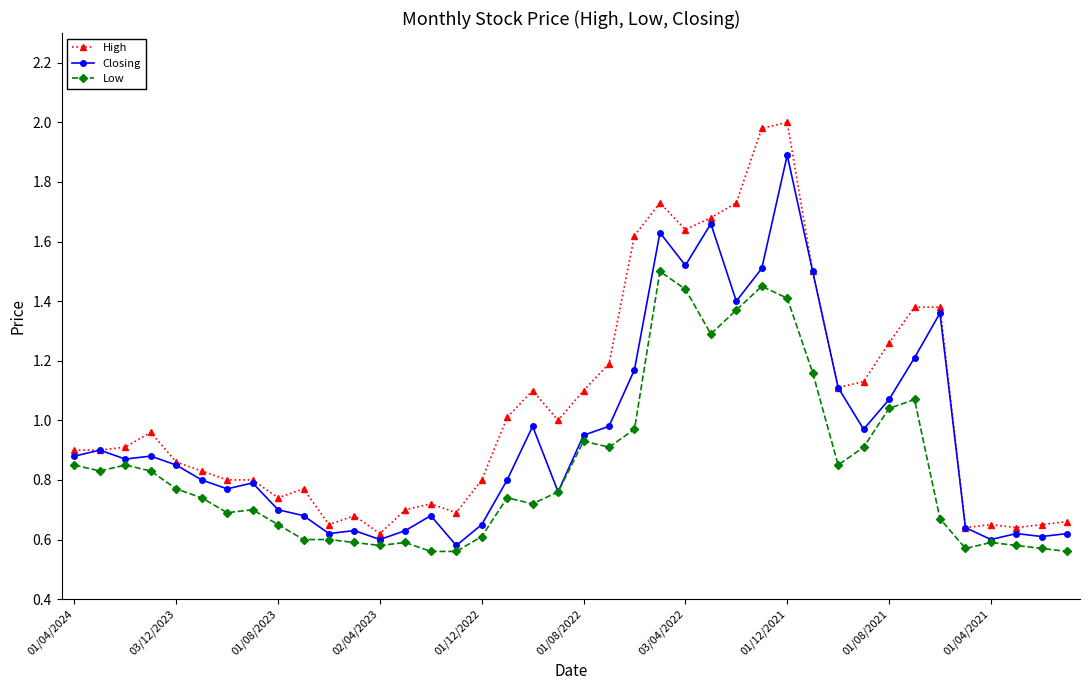

True or false: Low and High cross at least once.

False